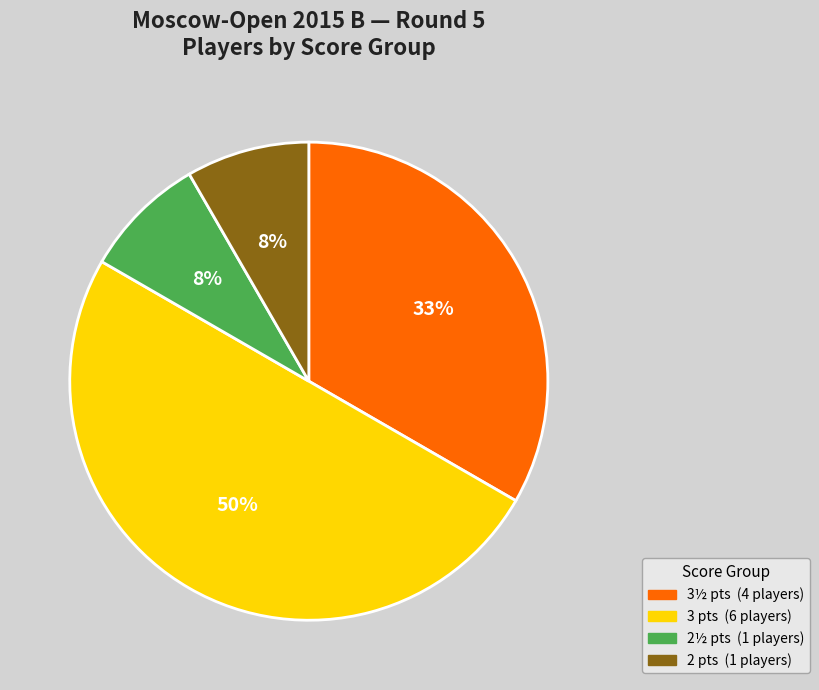

To the nearest percent, what is the difference between the largest and smallest slice percentages?

42%